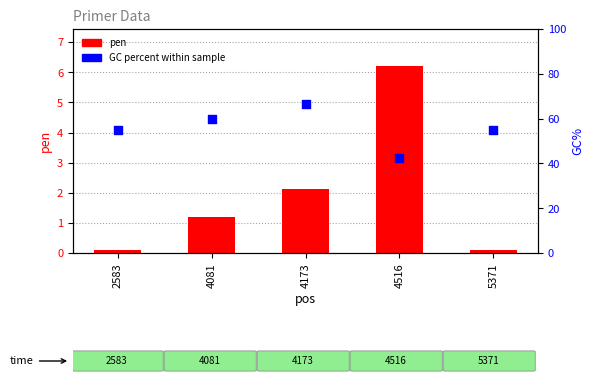

Which series reaches the maximum Y coordinate?

PRIMER_RIGHT_0_GC_PERCENT